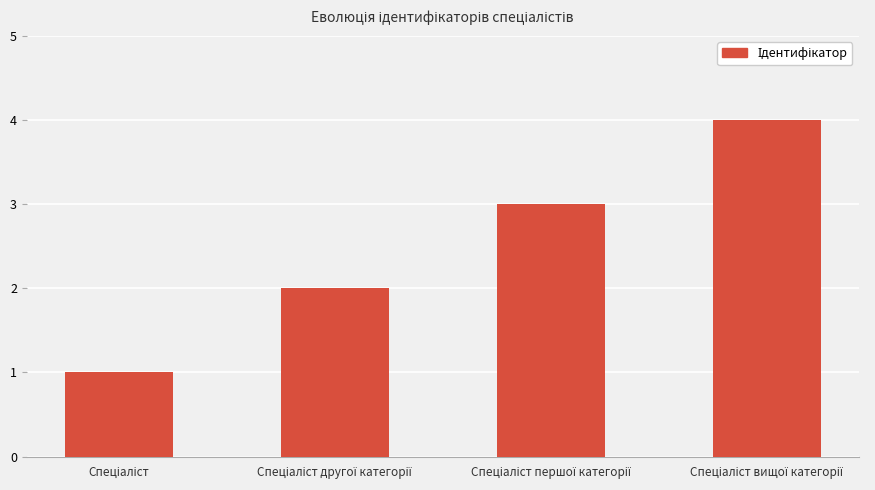

How many series are shown in this chart?

1